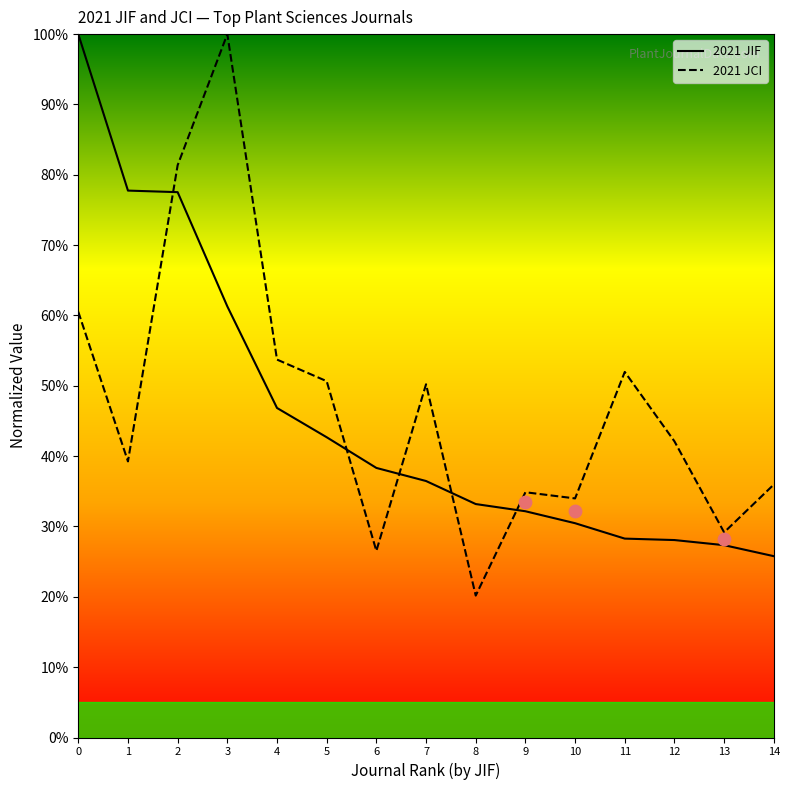

Which series contains the highest Y value?

2021 JIF